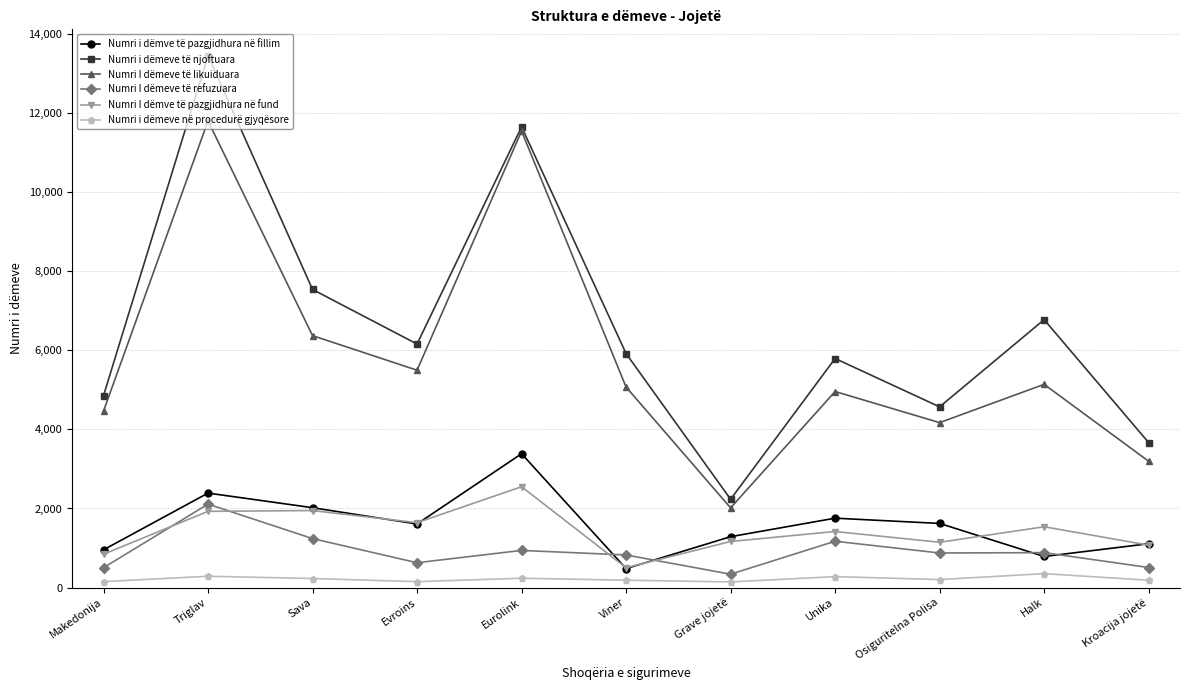

What is the value of the Numri I dëmve të pazgjidhura në fund point at the 4th from the left?

1641